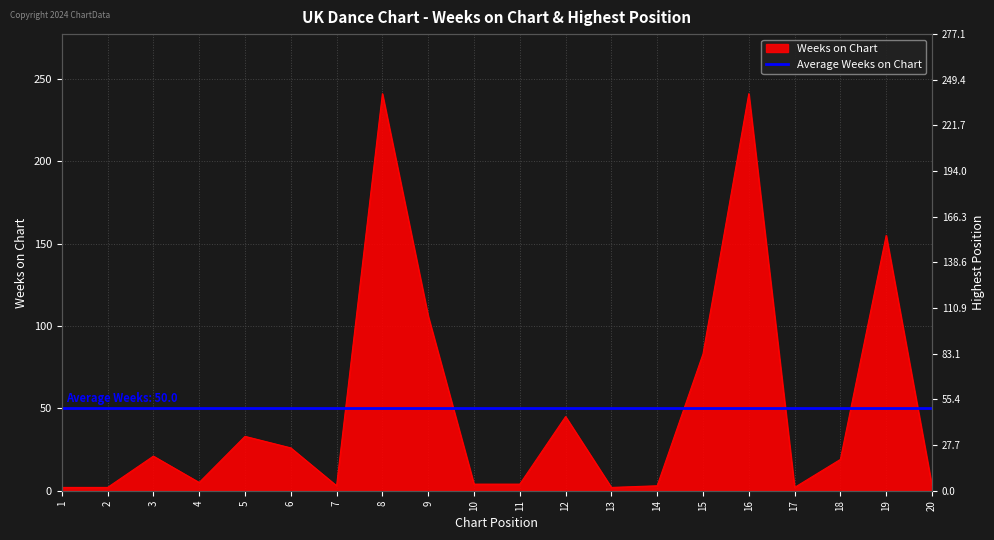

How many categories are shown in the chart?

20